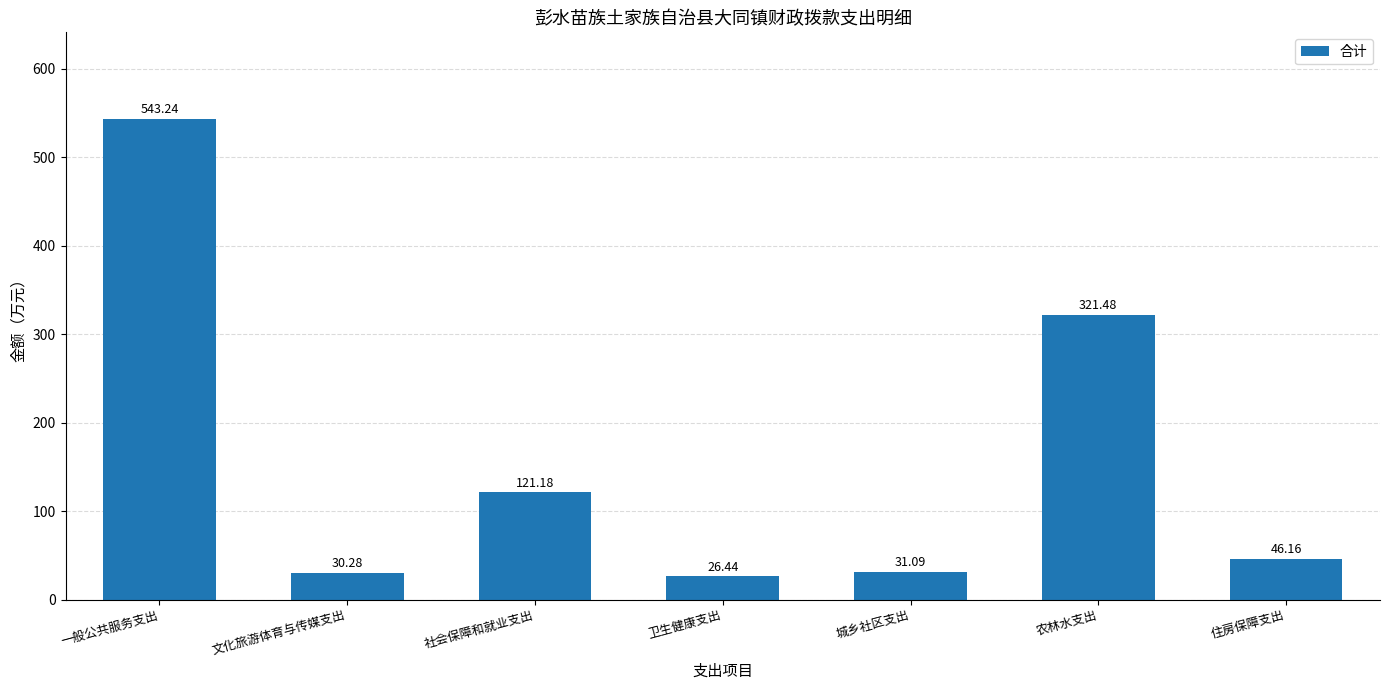

What is the difference between the maximum and minimum values?

516.8